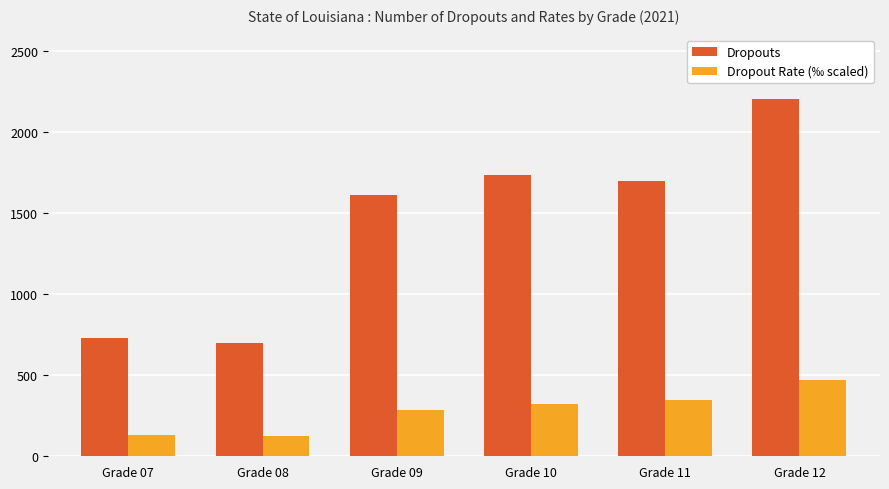

Between Grade 07 and Grade 10, which series saw the biggest shift?

Dropouts